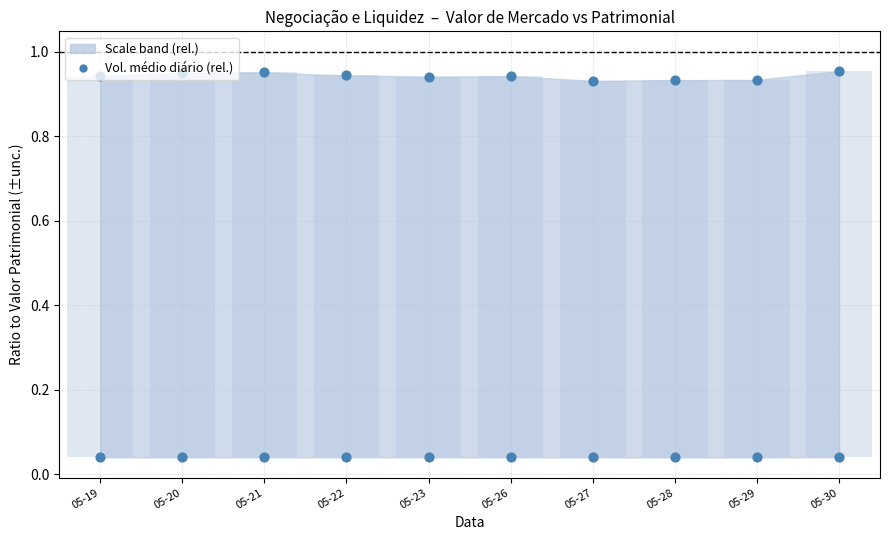

Which series contains the lowest Y value?

Vol. Médio Diário / Patrimonial